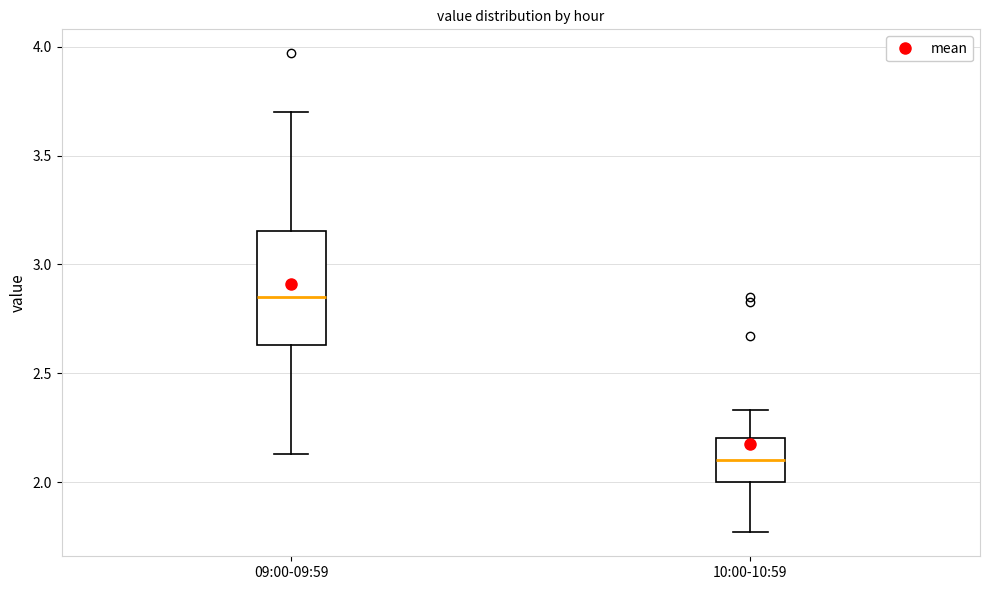

Which box has the lowest median line?

10:00-10:59